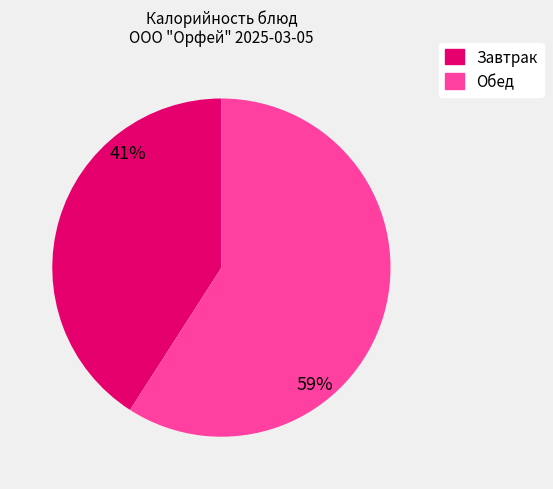

The Обед slice represents 73% of the pie. True or false?

False